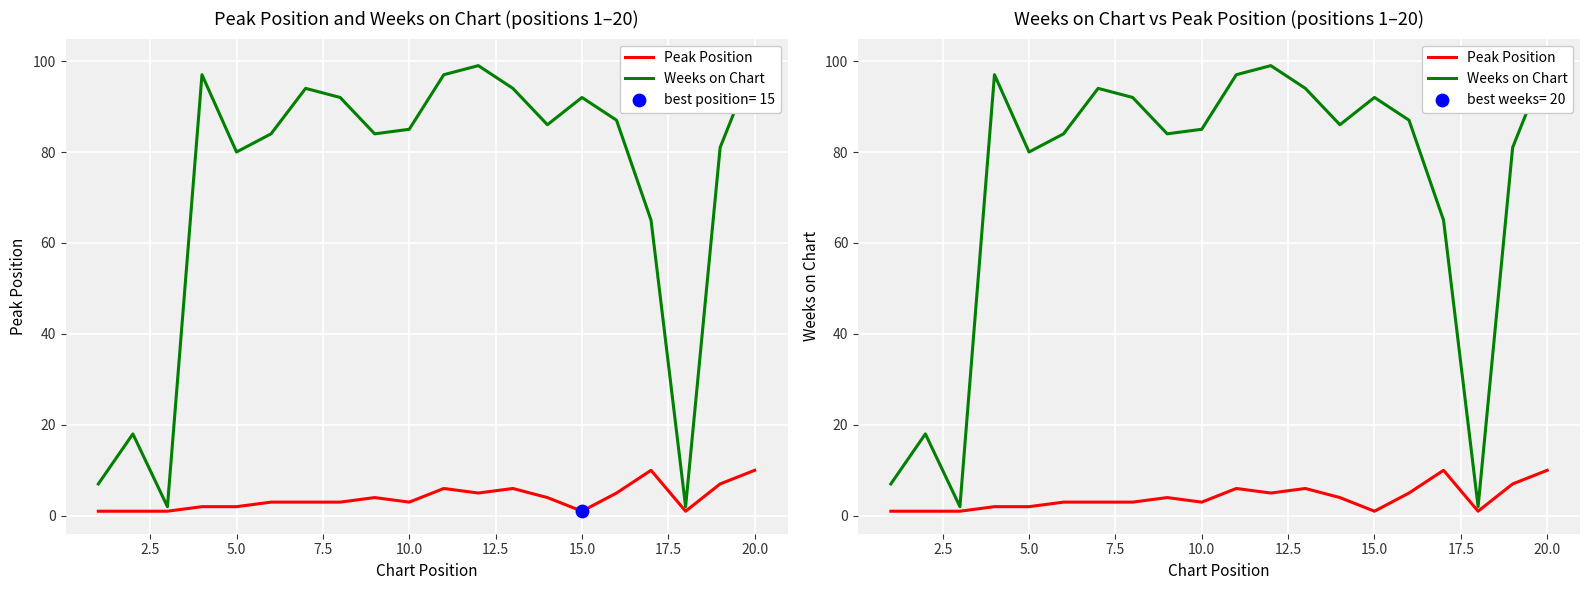

Is the value of Weeks on Chart at 12 greater than the value of Peak Position at 13?

Yes